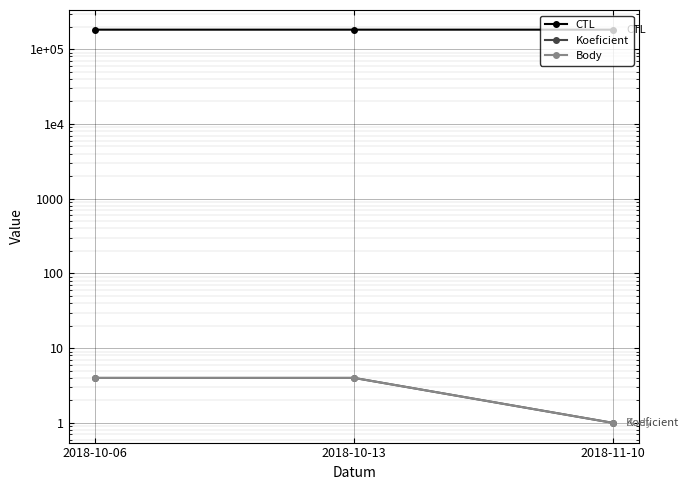

The value of Koeficient at 2018-10-13 is 6. True or false?

False